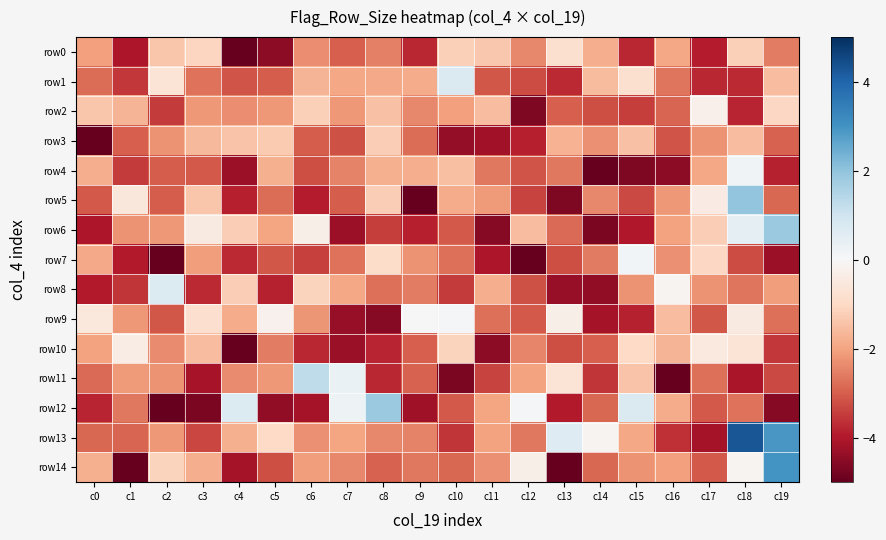

What is the difference between the highest and lowest values at c14?

4.9